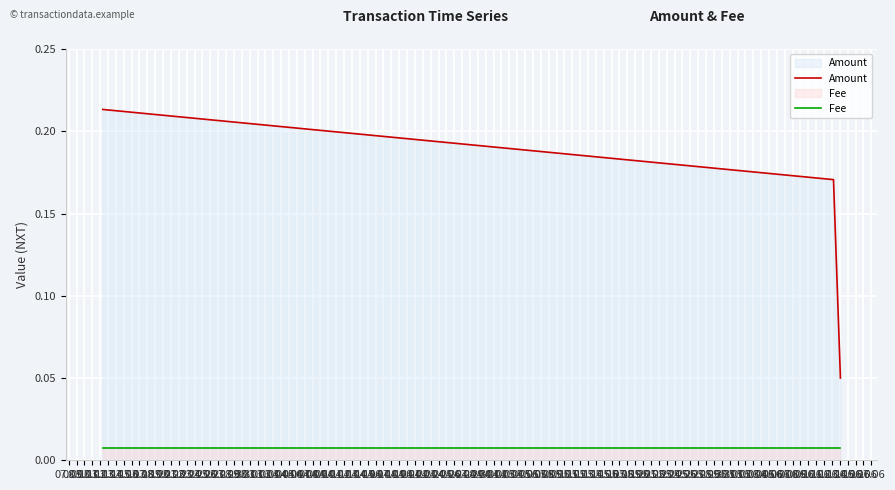

Which series has the largest range (max minus min)?

Amount